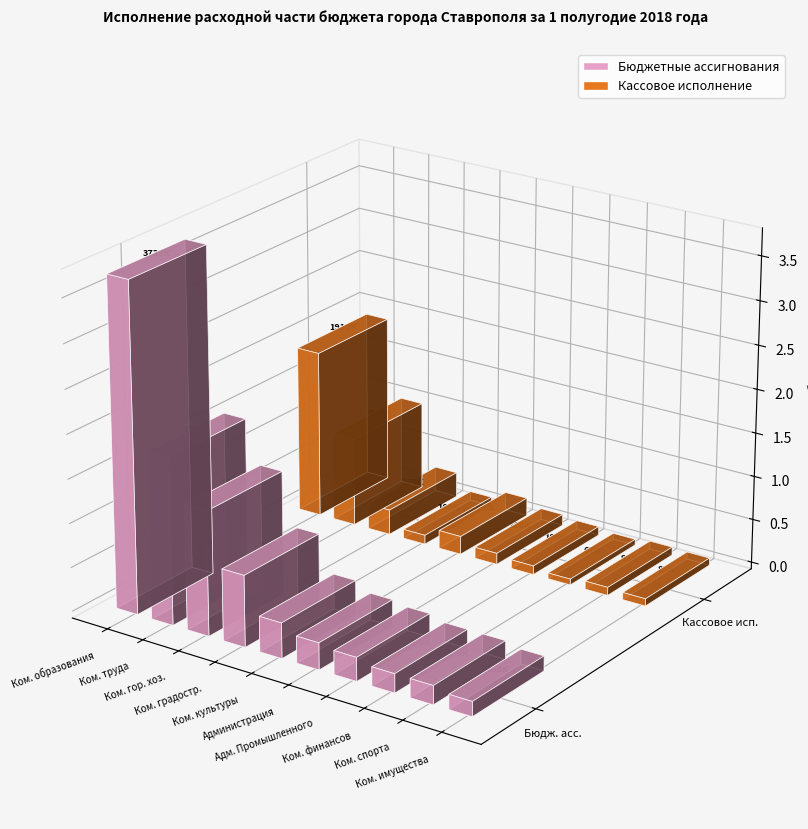

At 621, list the series in order from largest to smallest.

Бюджетные ассигнования, Кассовое исполнение